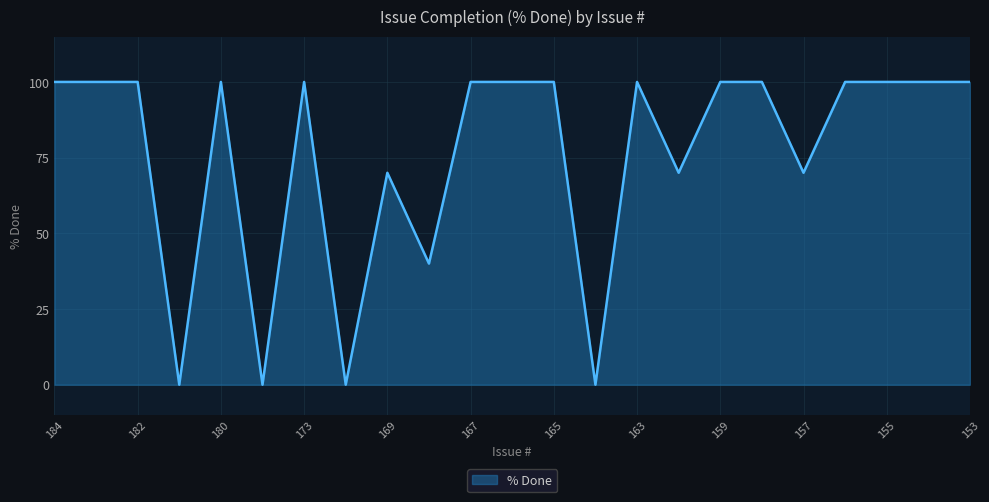

What is the greatest value displayed?

100